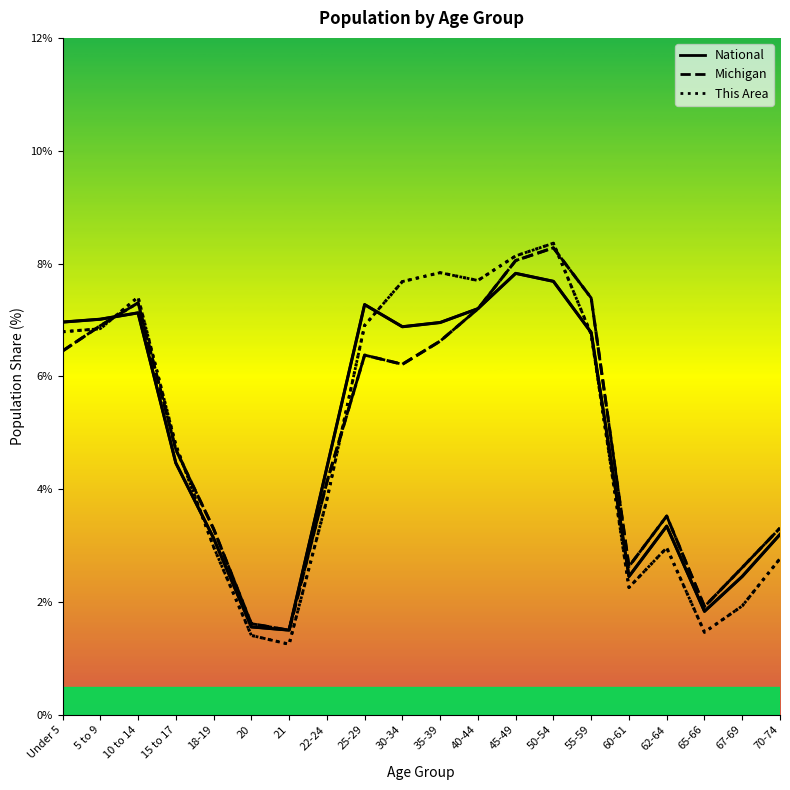

Reading left to right, what are all the values shown in this chart?

National: Under 5=7.0	5 to 9=7.0	10 to 14=7.1	15 to 17=4.5	18-19=3.1	20=1.6	21=1.5	22-24=4.4	25-29=7.3	30-34=6.9	35-39=7.0	40-44=7.2	45-49=7.8	50-54=7.7	55-59=6.8	60-61=2.5	62-64=3.3	65-66=1.8	67-69=2.5	70-74=3.2
Michigan: Under 5=6.4	5 to 9=6.9	10 to 14=7.3	15 to 17=4.7	18-19=3.3	20=1.6	21=1.5	22-24=4.1	25-29=6.4	30-34=6.2	35-39=6.6	40-44=7.2	45-49=8.1	50-54=8.3	55-59=7.4	60-61=2.6	62-64=3.5	65-66=1.9	67-69=2.6	70-74=3.3
This Area: Under 5=6.8	5 to 9=6.8	10 to 14=7.4	15 to 17=4.8	18-19=3.0	20=1.4	21=1.3	22-24=3.8	25-29=6.9	30-34=7.7	35-39=7.8	40-44=7.7	45-49=8.1	50-54=8.4	55-59=6.7	60-61=2.3	62-64=3.0	65-66=1.5	67-69=1.9	70-74=2.8